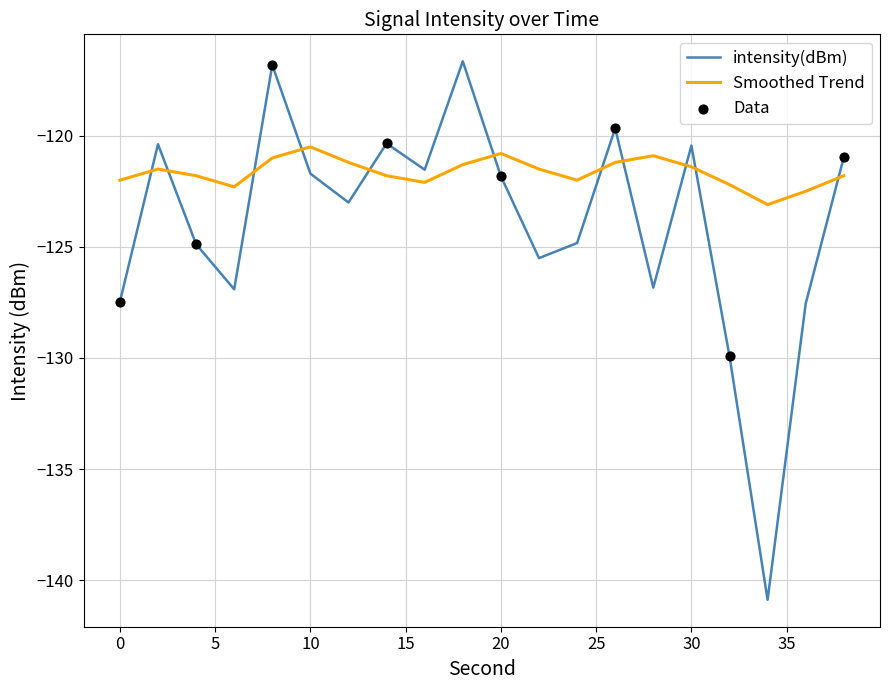

Which series has the largest total across all categories?

Smoothed Trend